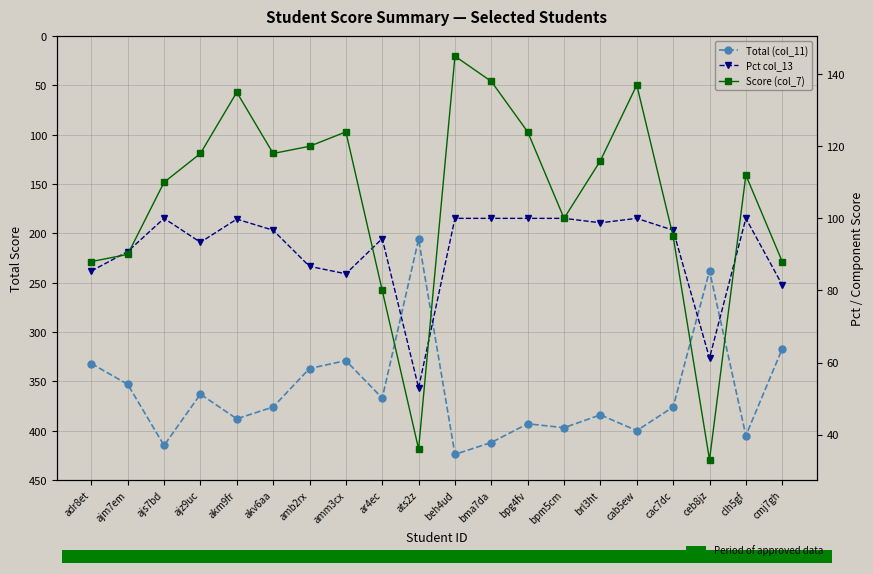

How many bars are there in each group?

3